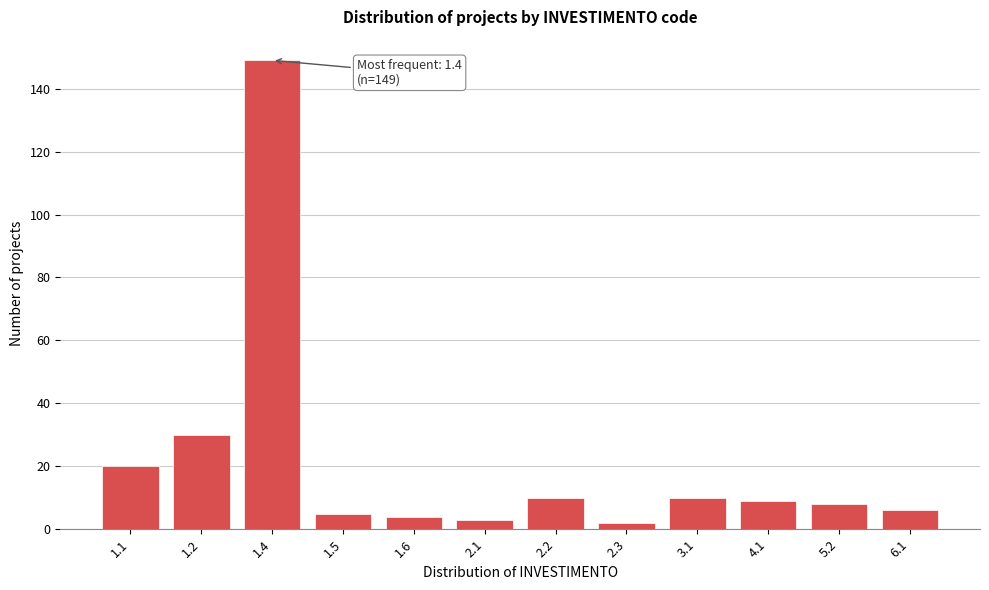

Reading right to left, transcribe all the data shown in this chart.

6	8	9	10	2	10	3	4	5	149	30	20